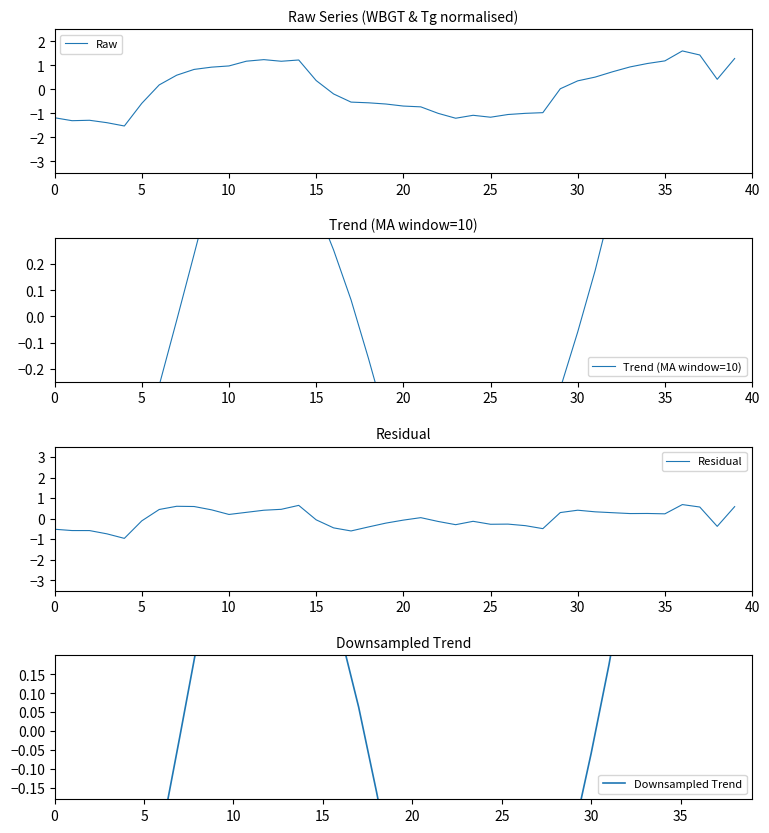

The value of Raw at 34 is 1.1. True or false?

True